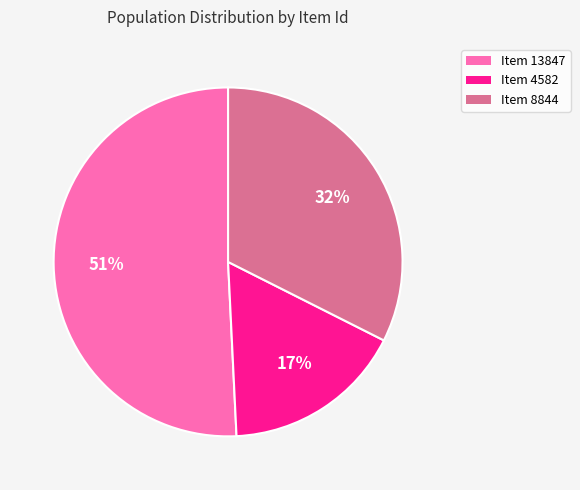

To the nearest percent, what percentage of the pie is Item 8844?

32%